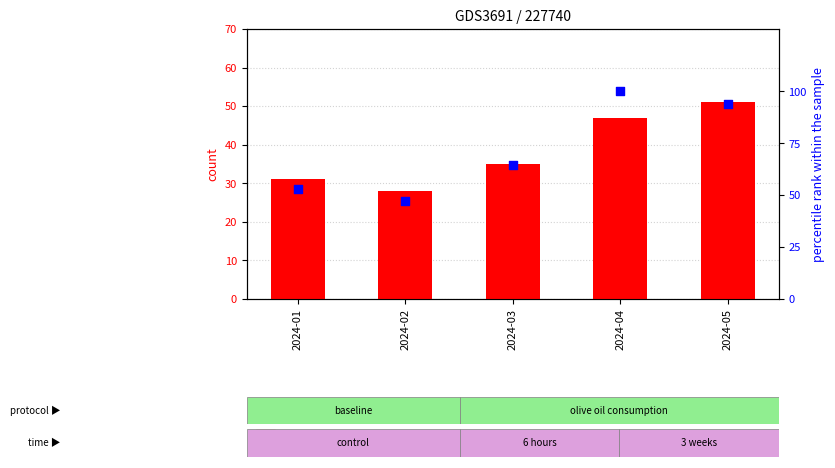

Which series has the widest spread of Y values?

Недельная (percentile)